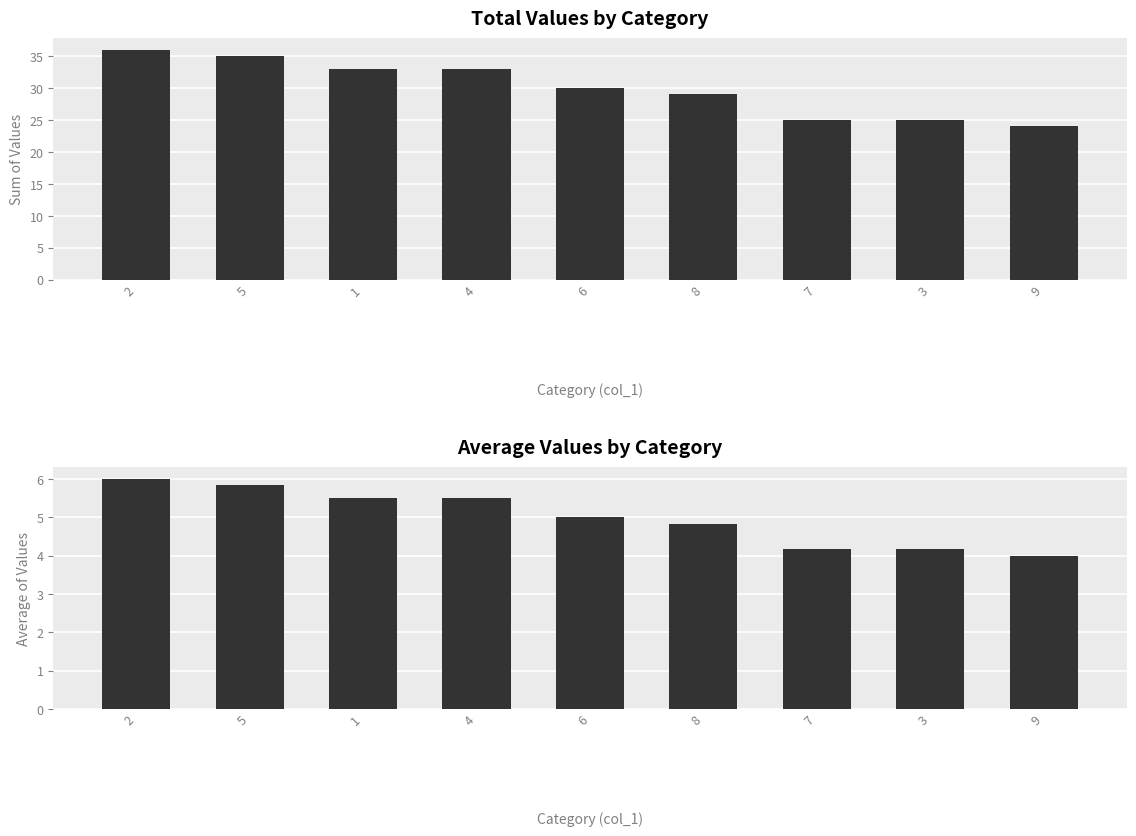

Which has a higher value, 6 or 2?

2